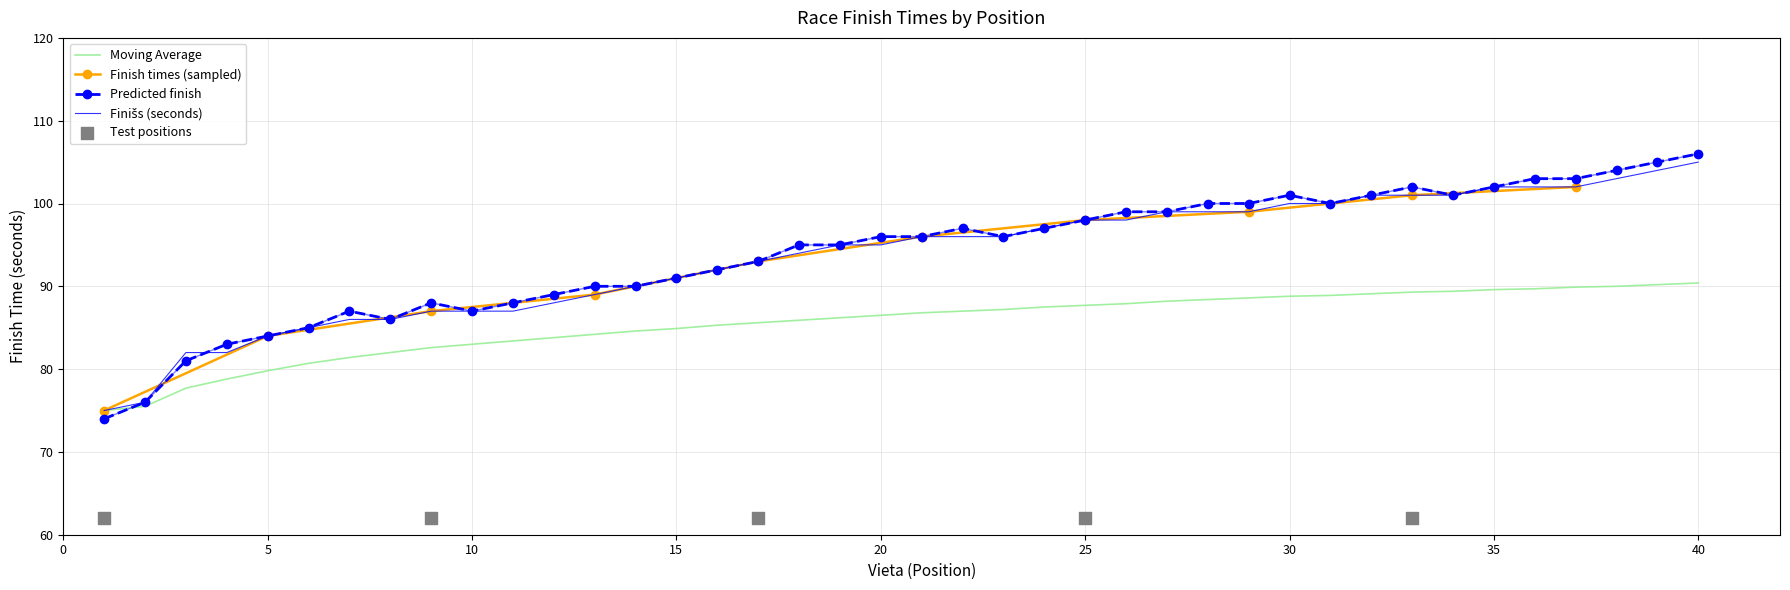

True or false: Predicted finish has a value of 65.3 at 40.

False